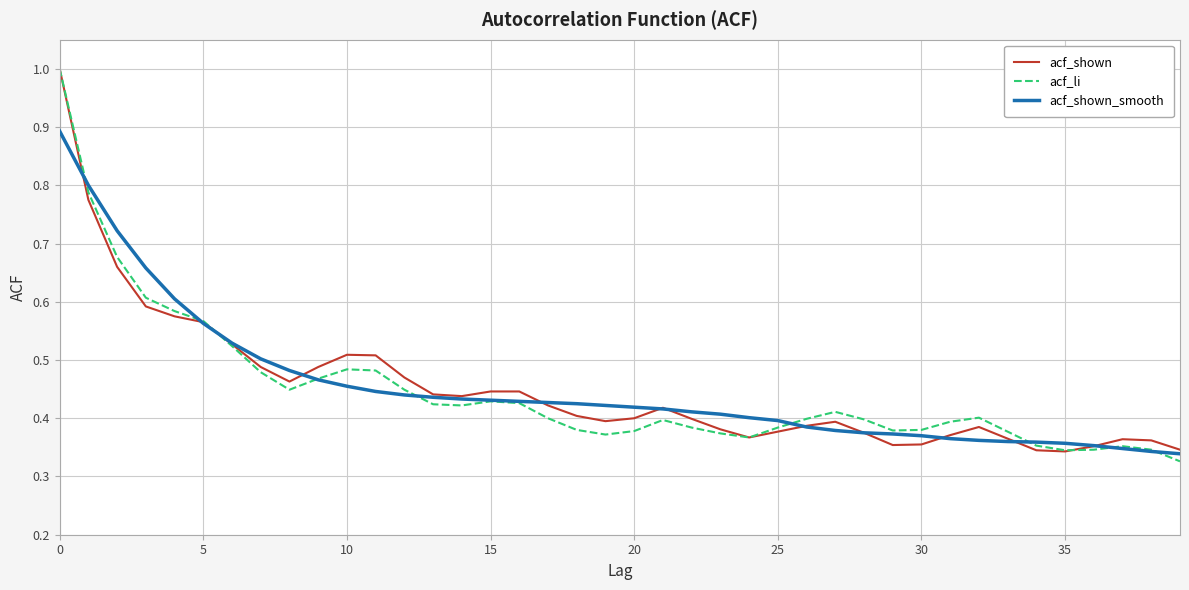

What is the highest value of the acf_shown_smooth series?

0.9